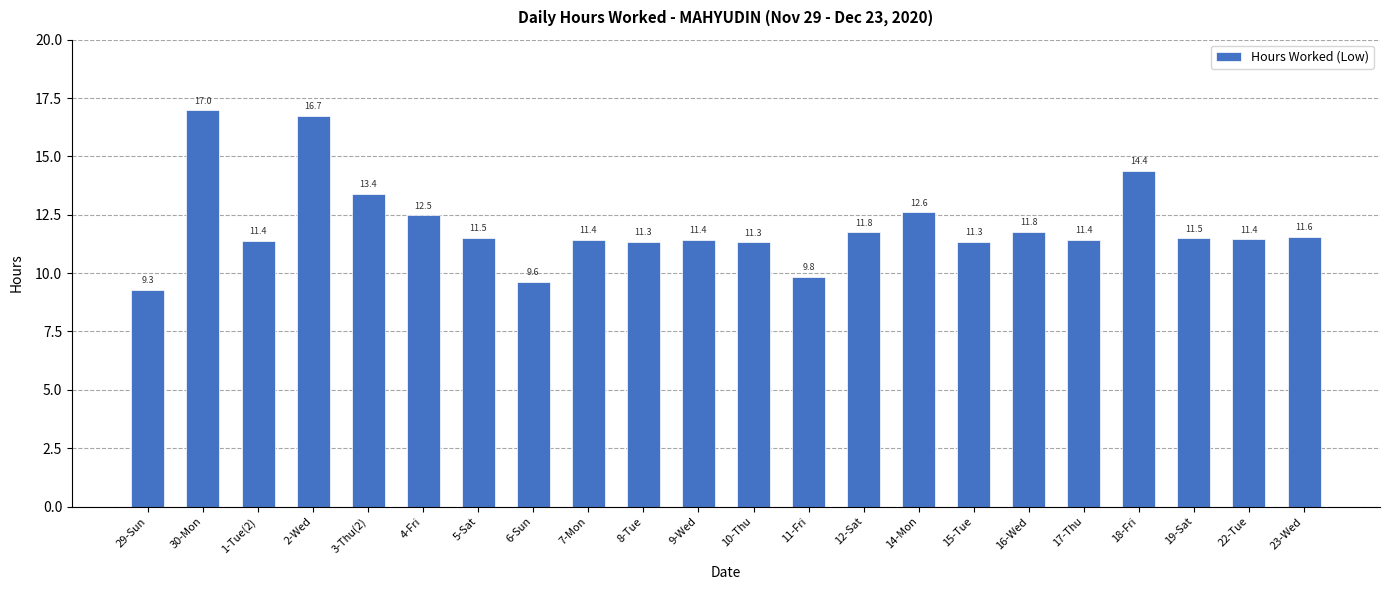

How many series are shown in this chart?

1